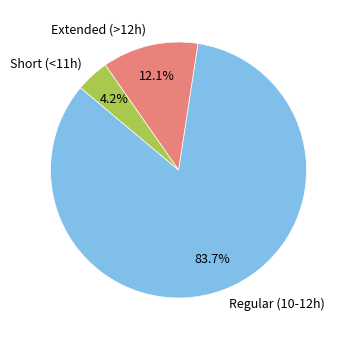

Is the sum of Extended (>12h) and Regular (10-12h) greater than half?

Yes